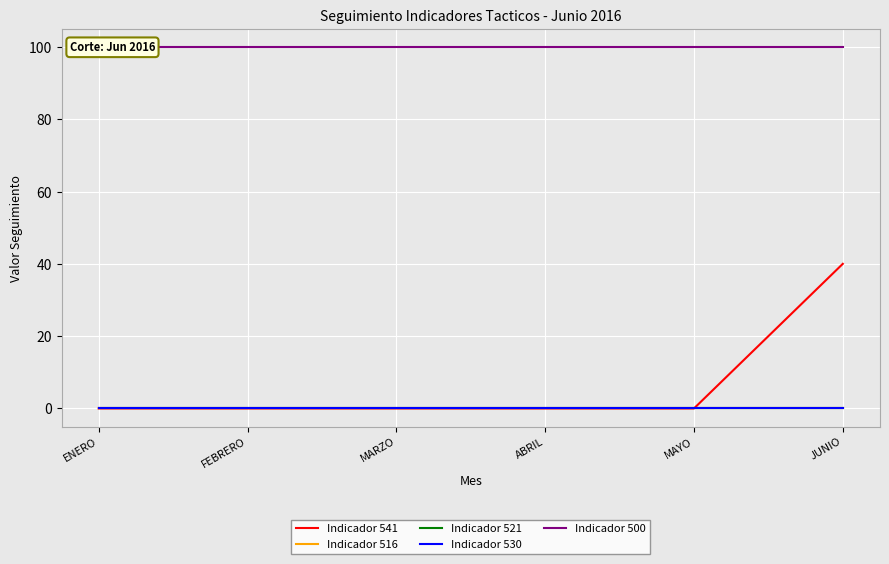

Does the chart display data point markers on the line(s)?

No